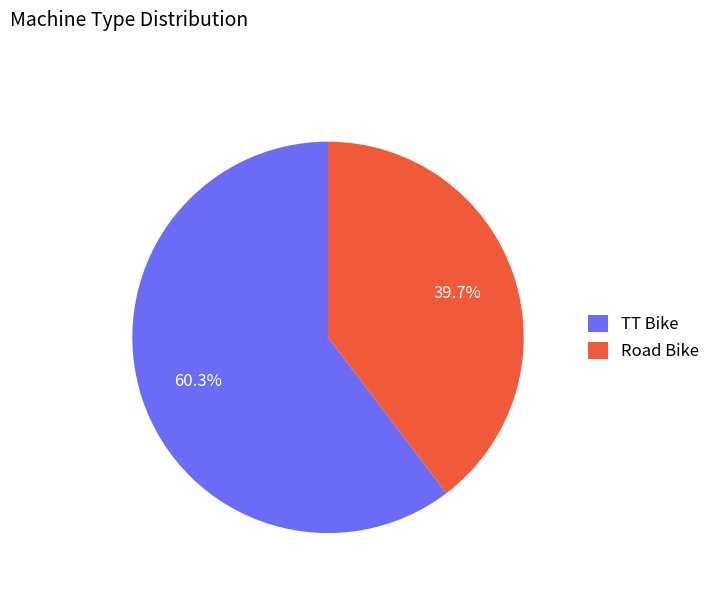

The TT Bike slice represents 52% of the pie. True or false?

False